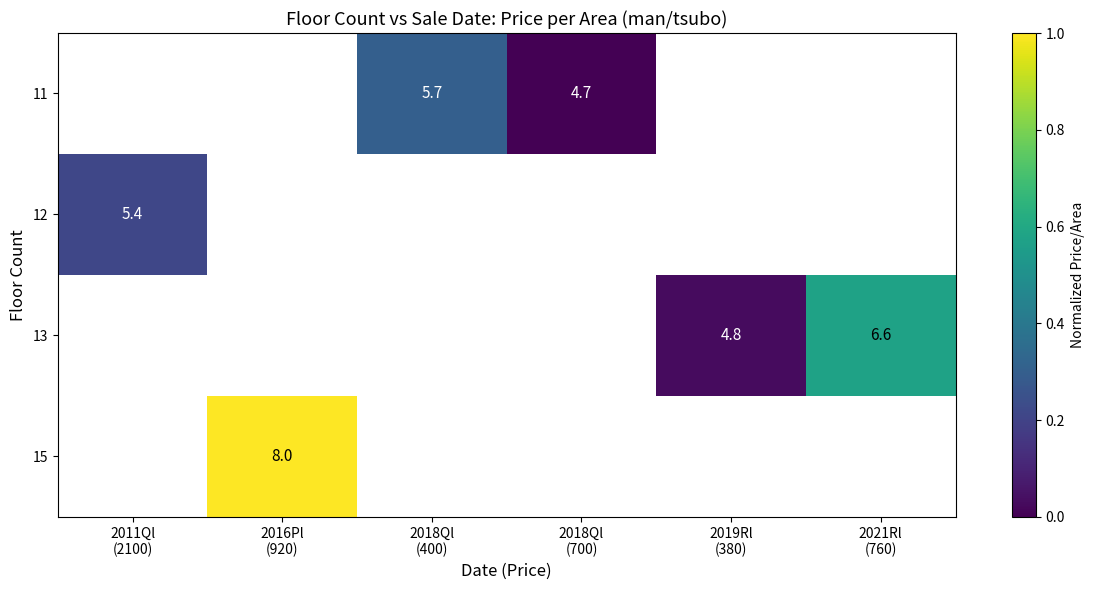

Is it true that 13 equals 0.0 at 2019Rl (380)?

True